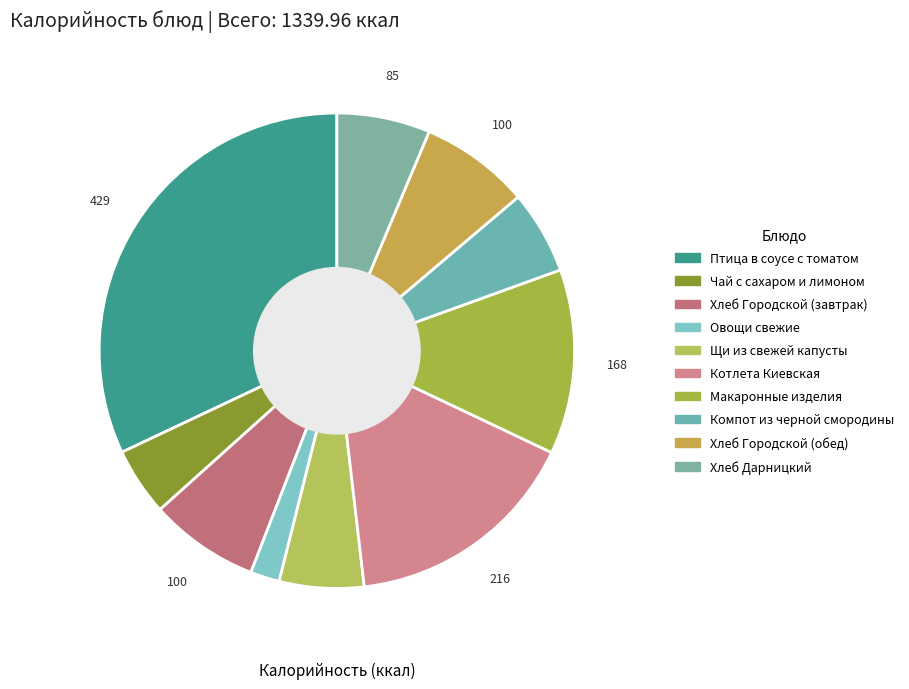

How many slices are in this pie chart?

10